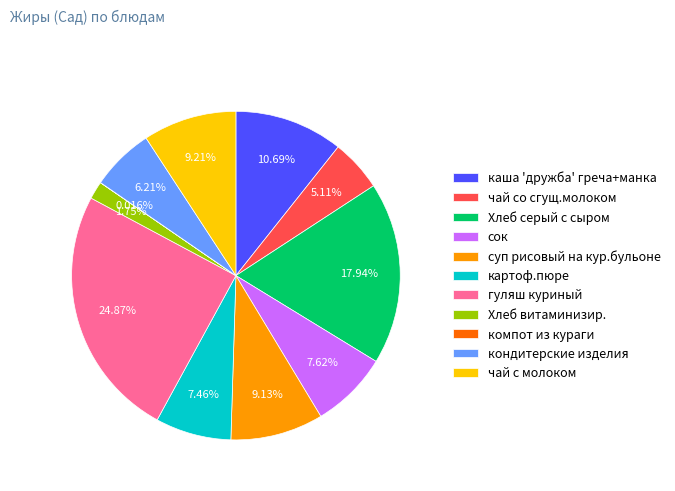

Is каша 'дружба' греча+манка the majority of the pie?

No